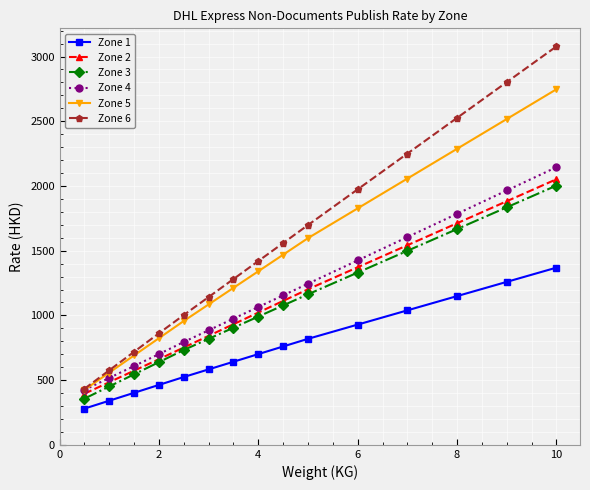

At how many categories does at least one series exceed 2467?

3